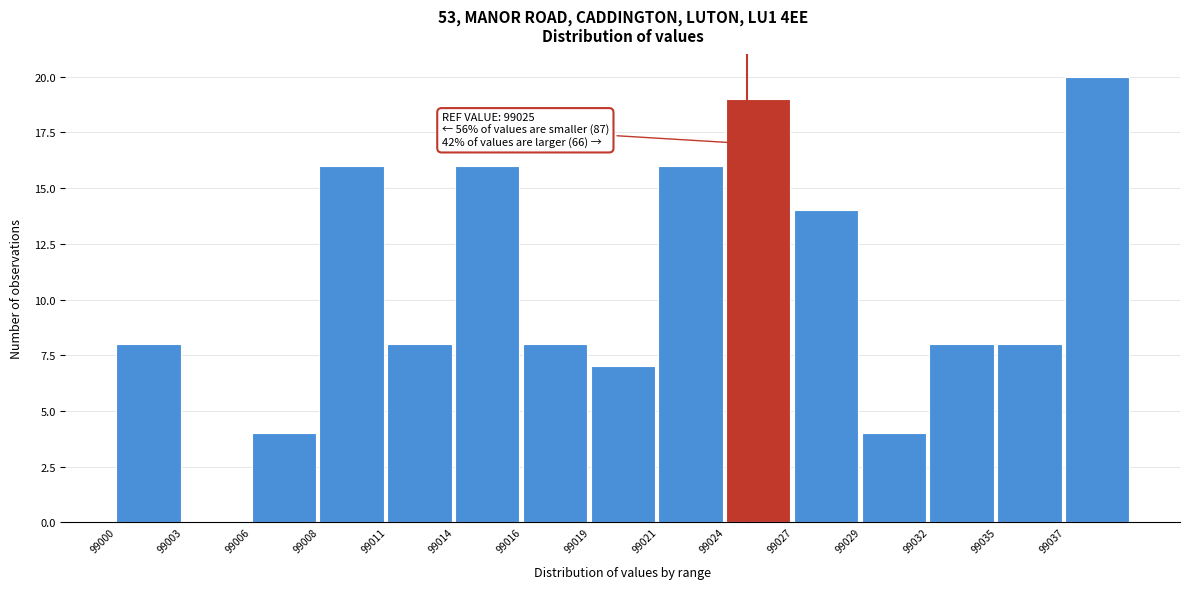

Reading right to left, extract all data points from this chart.

99037=20	99035=8	99032=8	99029=4	99027=14	99024=19	99021=16	99019=7	99016=8	99014=16	99011=8	99008=16	99006=4	99003=0	99000=8